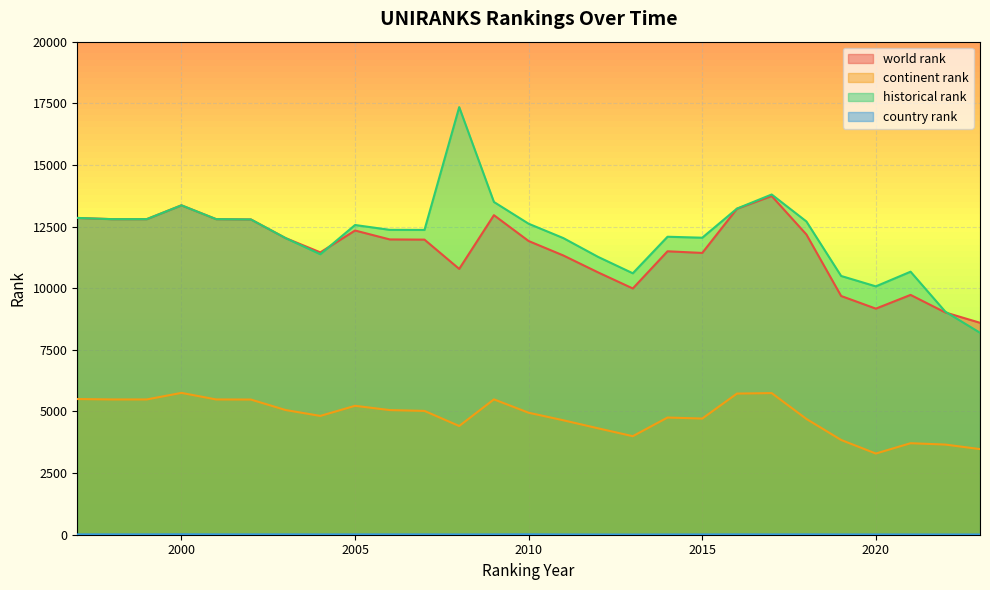

What is the difference between the world rank values at 2020 and 2001?

3630.0